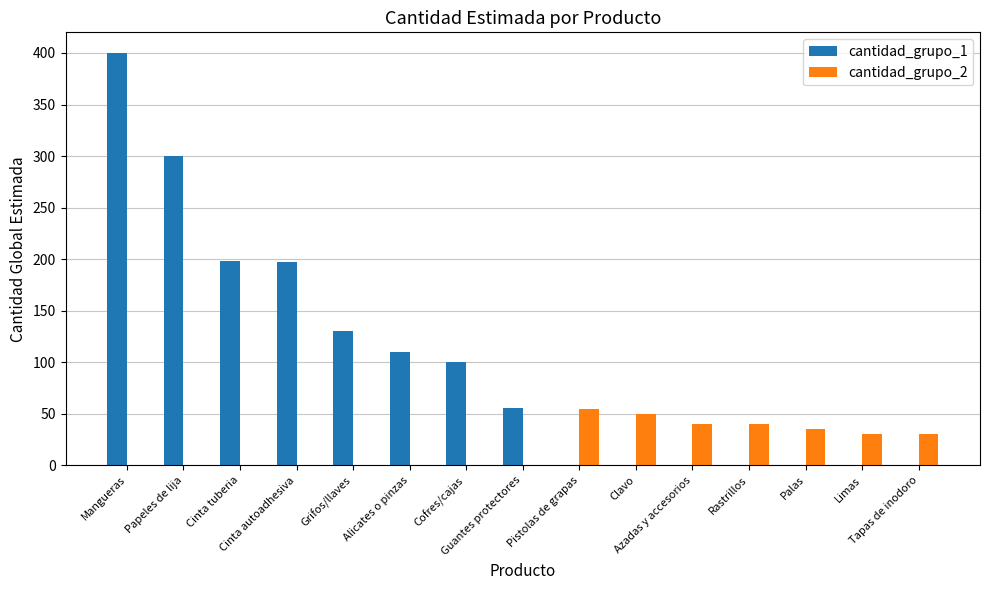

What is the total value across all series at Papeles de lija?

300